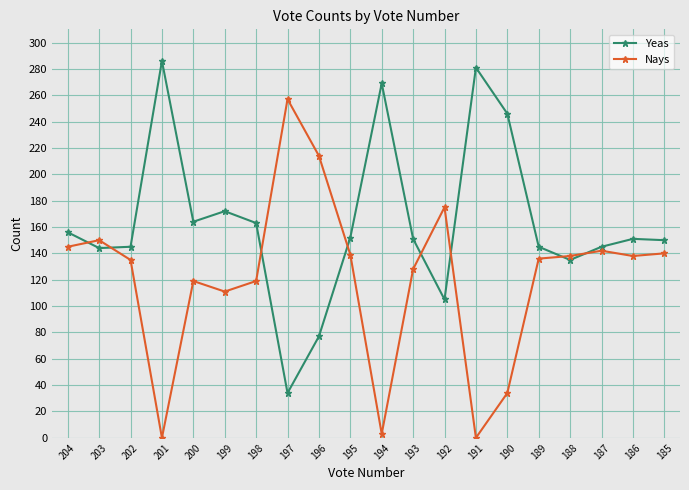

At which category does Yeas reach its first local peak?

201